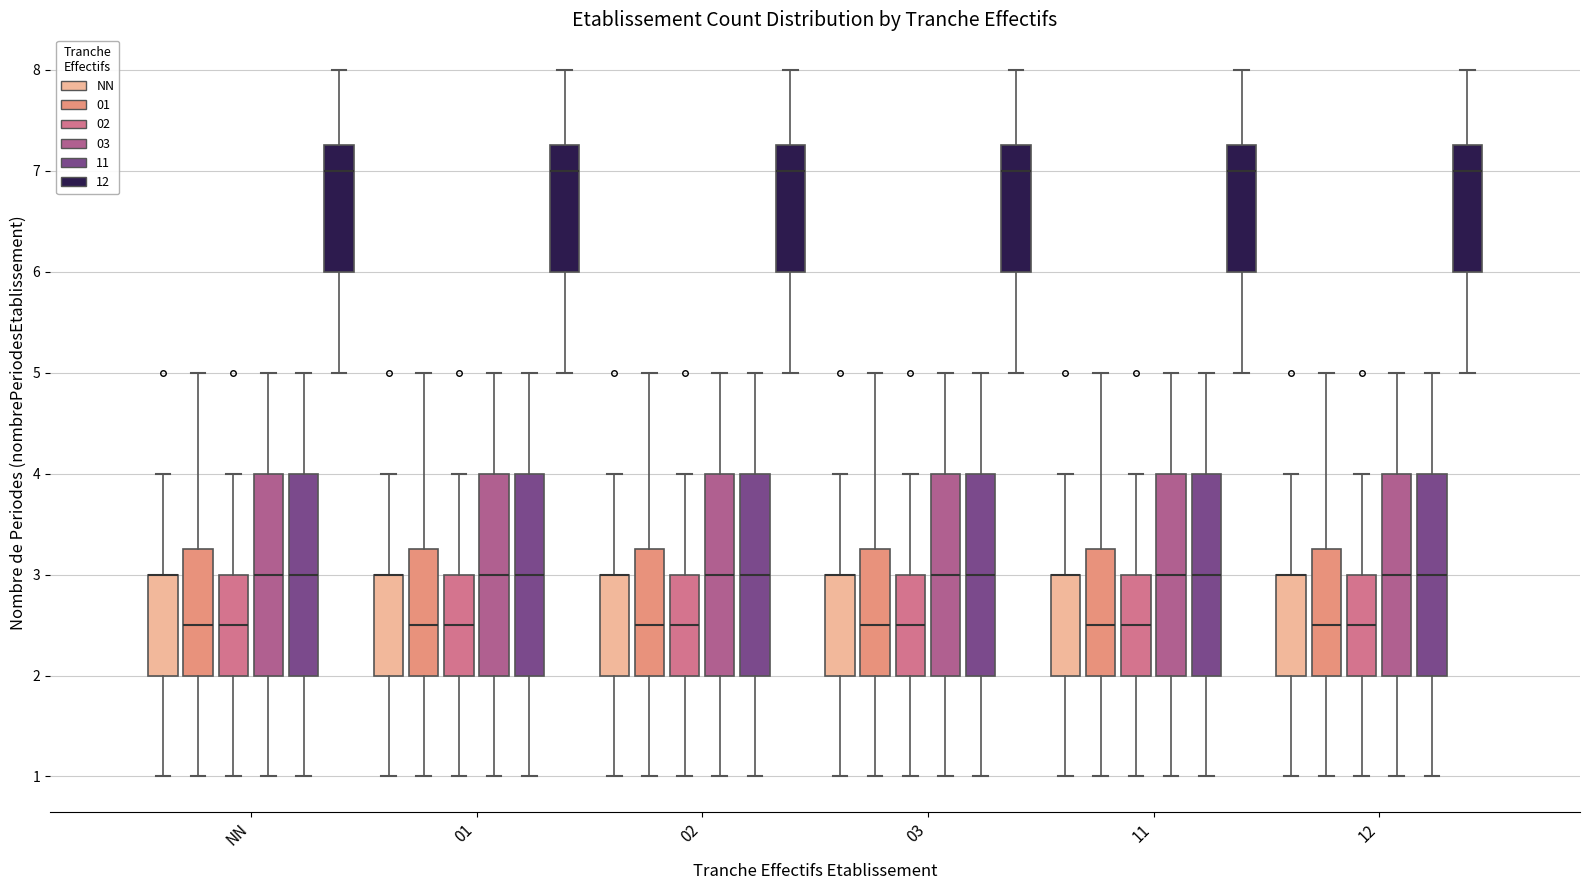

Reading left to right, read every box against the y-axis: the position of its median line, the range the box covers, and the ends of its whiskers. The values are not printed on the chart, so give them approximately, as read against the axis.

NN (NN): median 3.0 (drawn on the box's upper edge), box 2.0 to 3.0, whiskers 1.0 to 4.0
NN (01): median 2.5, box 2.0 to 3.3, whiskers 1.0 to 5.0
NN (02): median 2.5, box 2.0 to 3.0, whiskers 1.0 to 4.0
NN (03): median 3.0, box 2.0 to 4.0, whiskers 1.0 to 5.0
NN (11): median 3.0, box 2.0 to 4.0, whiskers 1.0 to 5.0
NN (12): median 7.0, box 6.0 to 7.3, whiskers 5.0 to 8.0
01 (NN): median 3.0 (drawn on the box's upper edge), box 2.0 to 3.0, whiskers 1.0 to 4.0
01 (01): median 2.5, box 2.0 to 3.3, whiskers 1.0 to 5.0
01 (02): median 2.5, box 2.0 to 3.0, whiskers 1.0 to 4.0
01 (03): median 3.0, box 2.0 to 4.0, whiskers 1.0 to 5.0
01 (11): median 3.0, box 2.0 to 4.0, whiskers 1.0 to 5.0
01 (12): median 7.0, box 6.0 to 7.3, whiskers 5.0 to 8.0
02 (NN): median 3.0 (drawn on the box's upper edge), box 2.0 to 3.0, whiskers 1.0 to 4.0
02 (01): median 2.5, box 2.0 to 3.3, whiskers 1.0 to 5.0
02 (02): median 2.5, box 2.0 to 3.0, whiskers 1.0 to 4.0
02 (03): median 3.0, box 2.0 to 4.0, whiskers 1.0 to 5.0
02 (11): median 3.0, box 2.0 to 4.0, whiskers 1.0 to 5.0
02 (12): median 7.0, box 6.0 to 7.3, whiskers 5.0 to 8.0
03 (NN): median 3.0 (drawn on the box's upper edge), box 2.0 to 3.0, whiskers 1.0 to 4.0
03 (01): median 2.5, box 2.0 to 3.3, whiskers 1.0 to 5.0
03 (02): median 2.5, box 2.0 to 3.0, whiskers 1.0 to 4.0
03 (03): median 3.0, box 2.0 to 4.0, whiskers 1.0 to 5.0
03 (11): median 3.0, box 2.0 to 4.0, whiskers 1.0 to 5.0
03 (12): median 7.0, box 6.0 to 7.3, whiskers 5.0 to 8.0
11 (NN): median 3.0 (drawn on the box's upper edge), box 2.0 to 3.0, whiskers 1.0 to 4.0
11 (01): median 2.5, box 2.0 to 3.3, whiskers 1.0 to 5.0
11 (02): median 2.5, box 2.0 to 3.0, whiskers 1.0 to 4.0
11 (03): median 3.0, box 2.0 to 4.0, whiskers 1.0 to 5.0
11 (11): median 3.0, box 2.0 to 4.0, whiskers 1.0 to 5.0
11 (12): median 7.0, box 6.0 to 7.3, whiskers 5.0 to 8.0
12 (NN): median 3.0 (drawn on the box's upper edge), box 2.0 to 3.0, whiskers 1.0 to 4.0
12 (01): median 2.5, box 2.0 to 3.3, whiskers 1.0 to 5.0
12 (02): median 2.5, box 2.0 to 3.0, whiskers 1.0 to 4.0
12 (03): median 3.0, box 2.0 to 4.0, whiskers 1.0 to 5.0
12 (11): median 3.0, box 2.0 to 4.0, whiskers 1.0 to 5.0
12 (12): median 7.0, box 6.0 to 7.3, whiskers 5.0 to 8.0